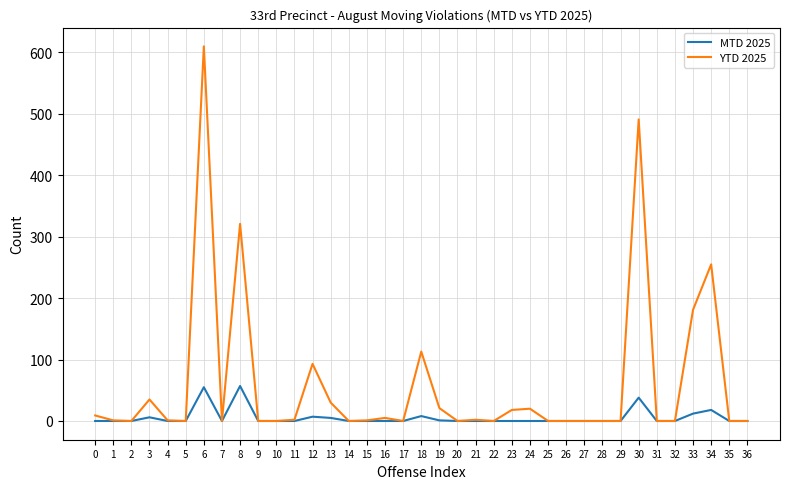

True or false: YTD 2025 has a value of 113 at 18.

True